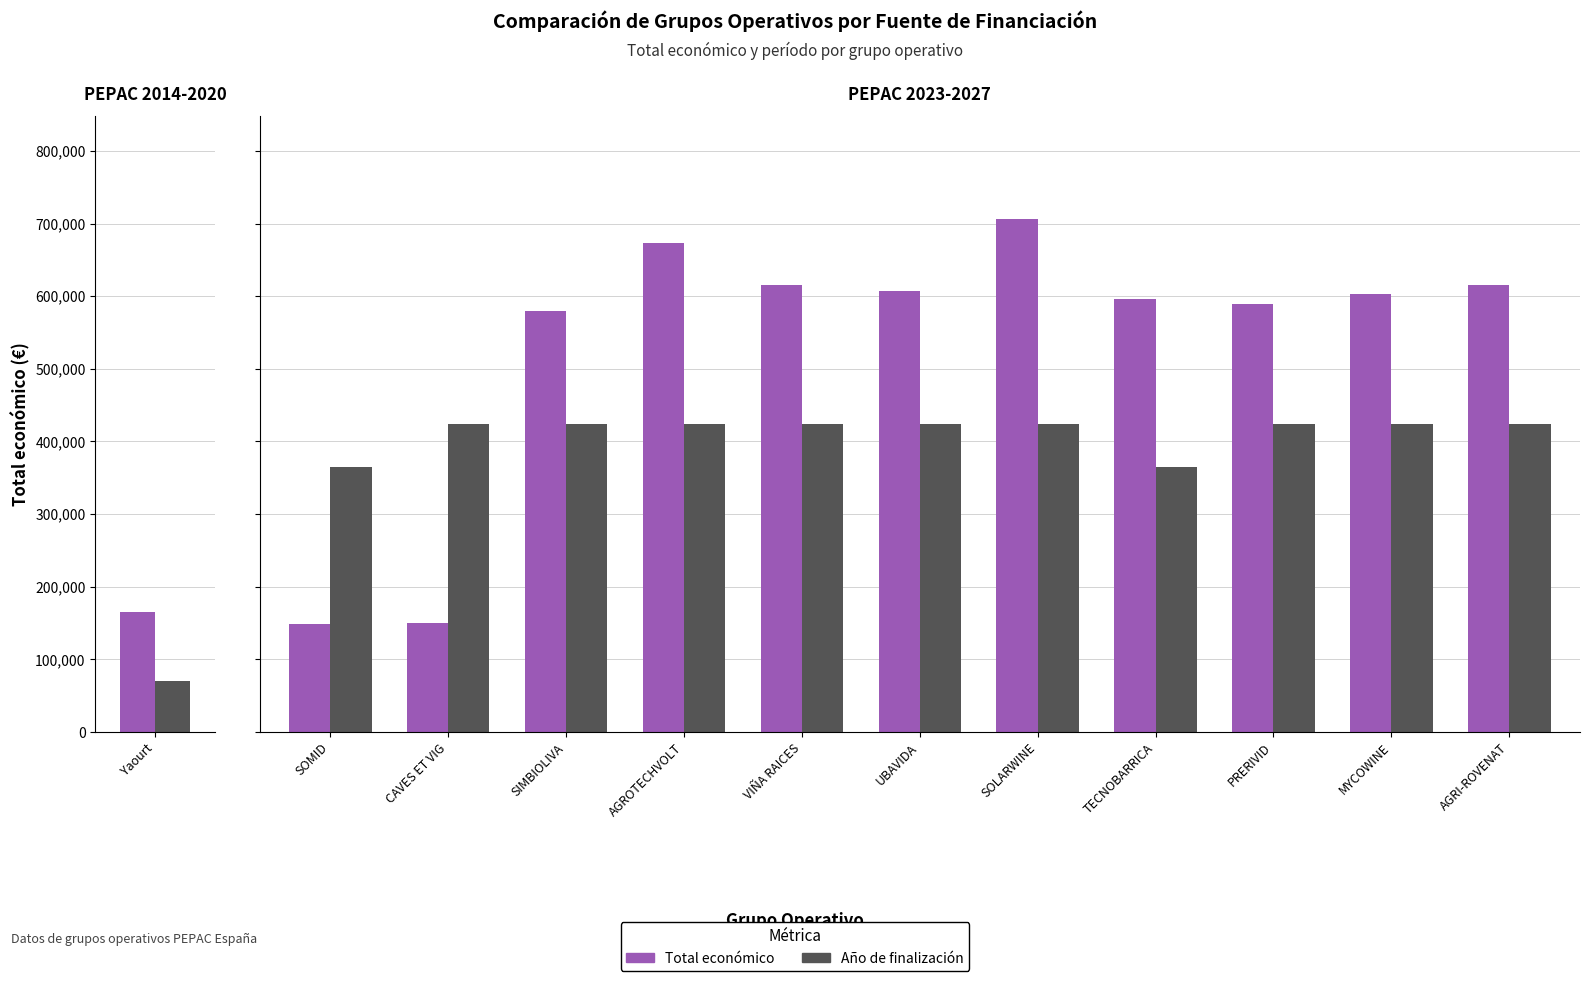

Which series has the widest spread of values?

Total económico